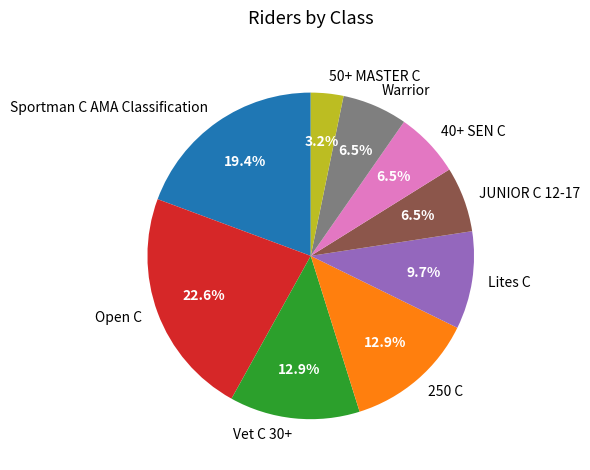

Between Lites C and 40+ SEN C, which is larger?

Lites C